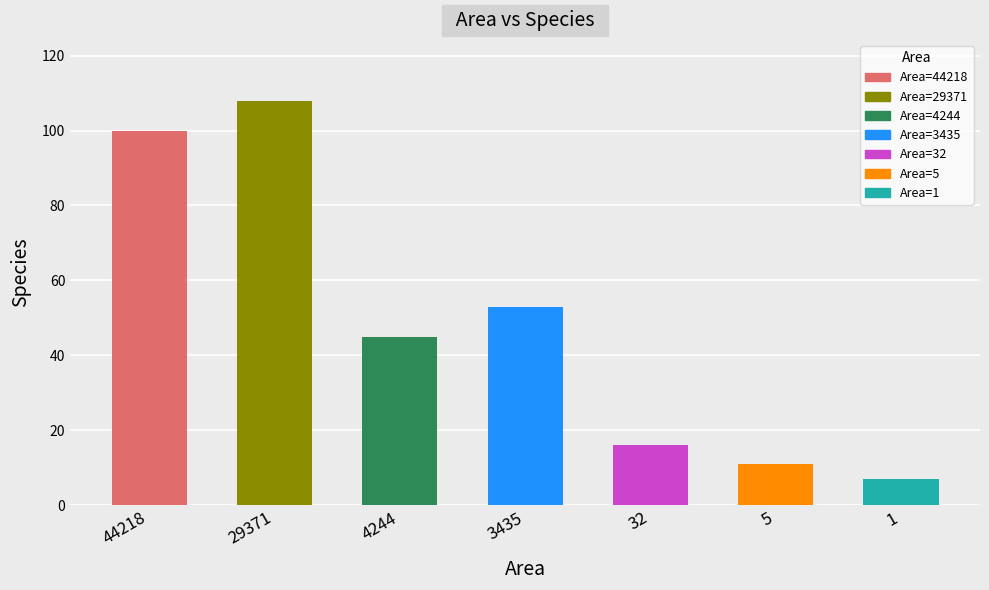

Does the chart contain any negative values?

No